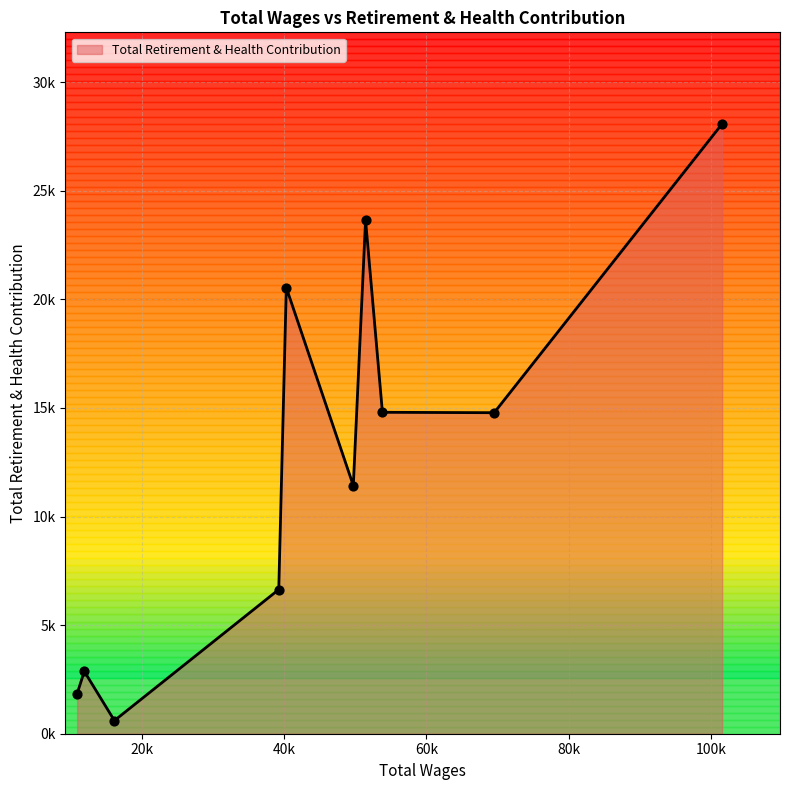

What is the ratio of the value at 69504.0 to the value at 40319.0?

0.7